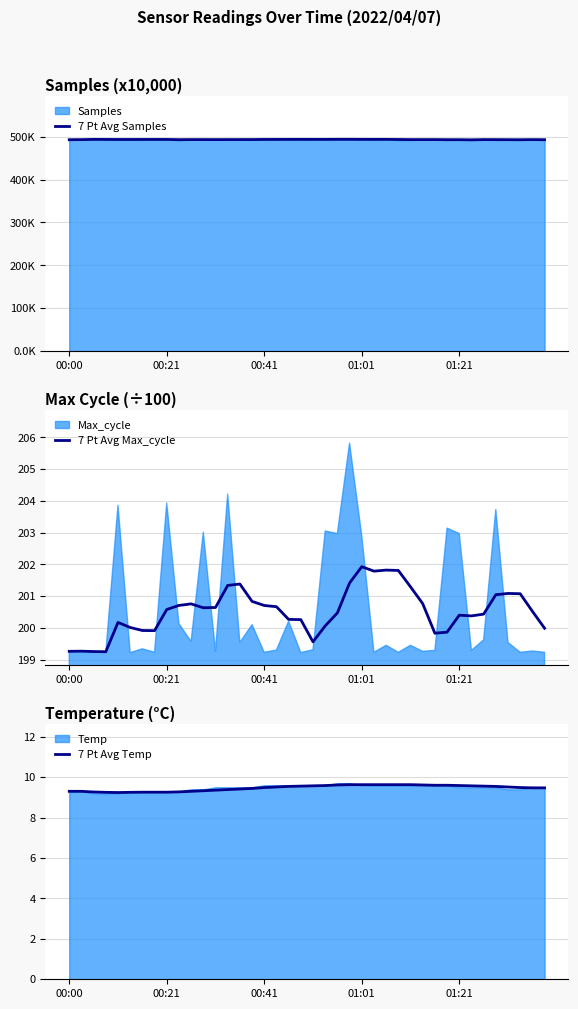

How many interior local peaks does the 7 Pt Avg Temp series have?

3